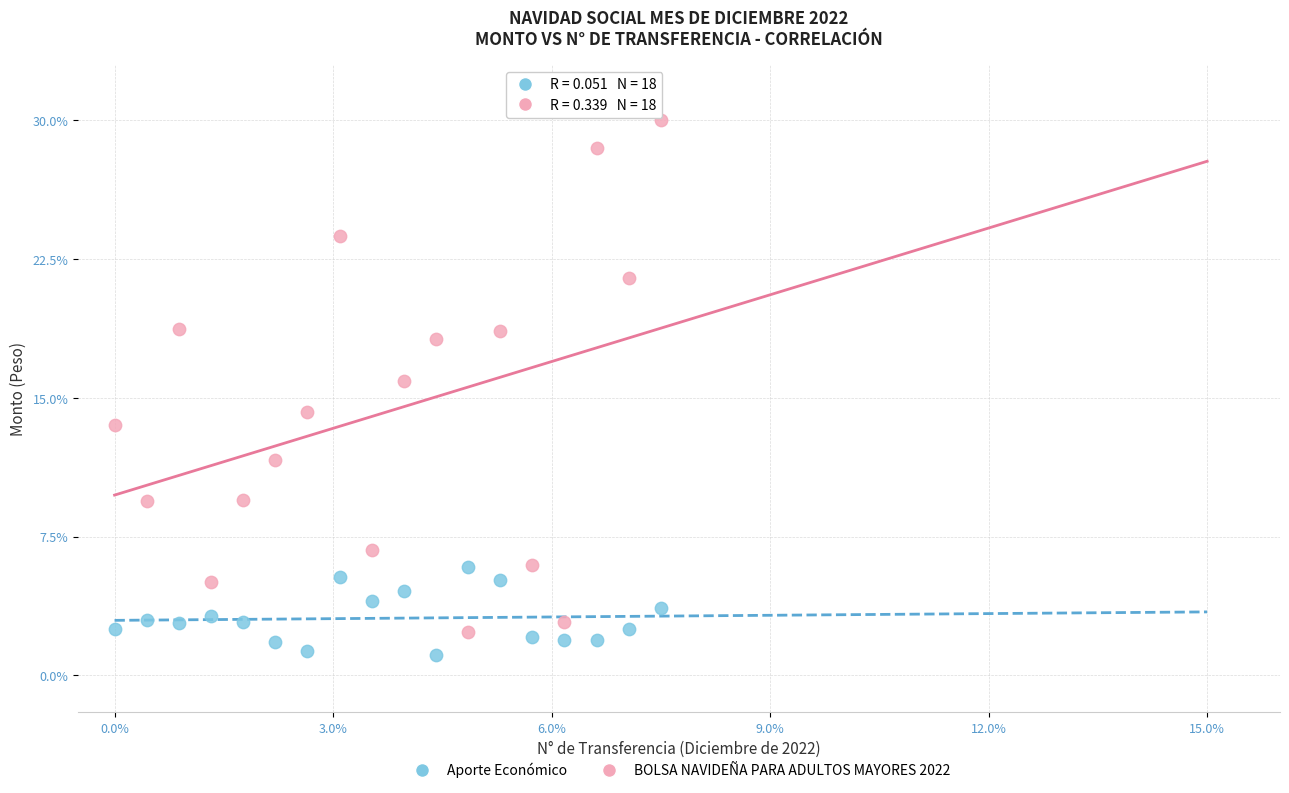

Across all data points, what is the range of Y values (max minus min)?

28.9